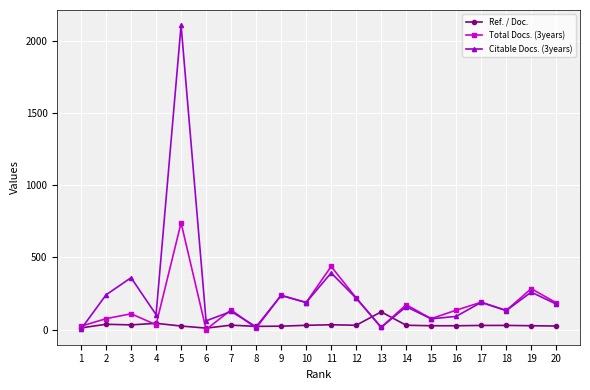

The value of Total Docs. (3years) at 18 is 132.0. True or false?

True